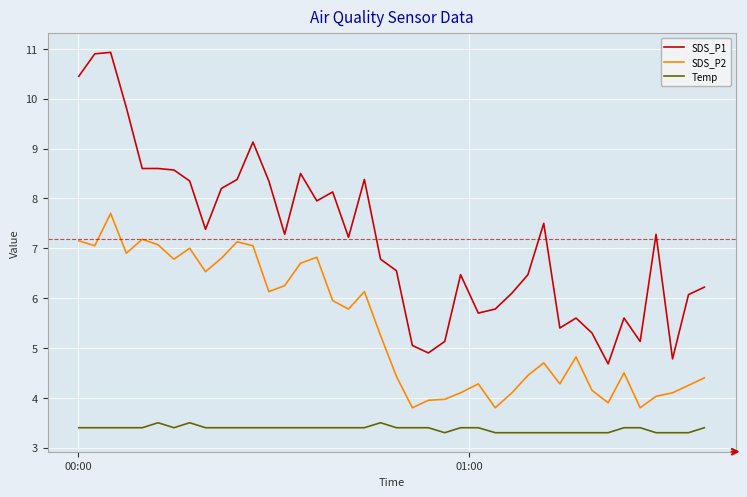

Which series has the widest spread of values?

SDS_P1